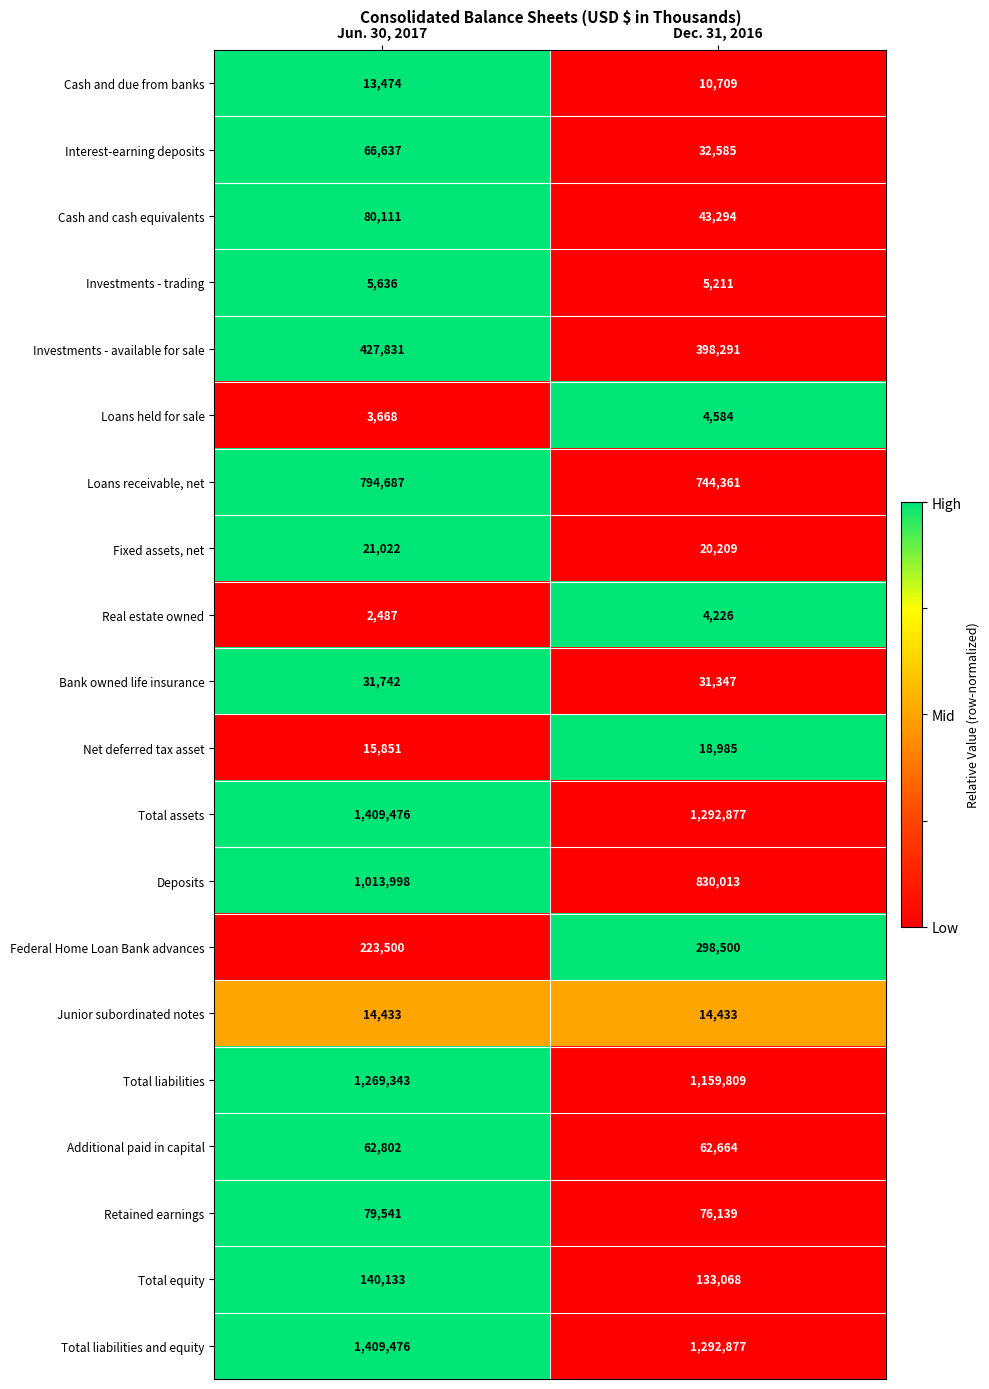

The value of Loans receivable, net at Jun. 30, 2017 is 1362309. True or false?

False